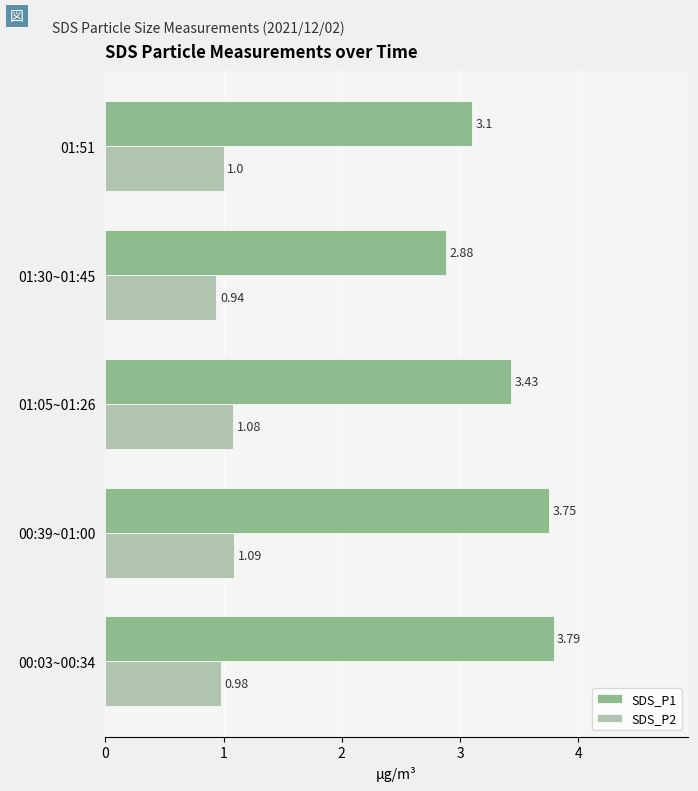

What is the sum of all SDS_P2 values?

5.1